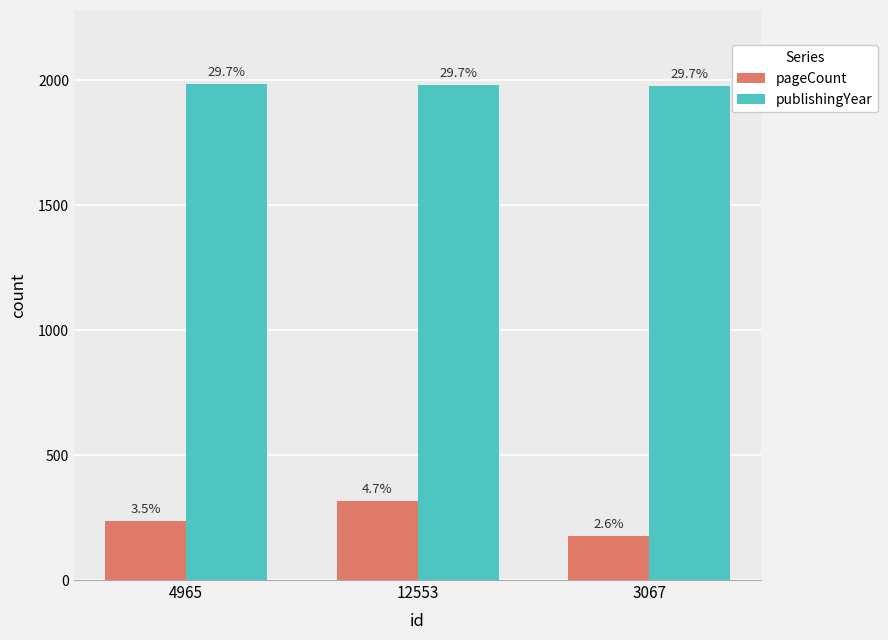

What are all the series names shown in the legend?

pageCount, publishingYear